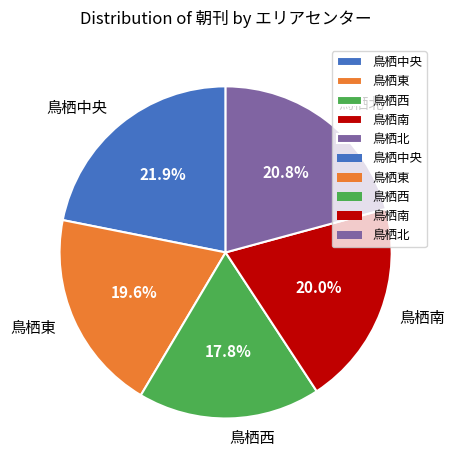

What percentage do 鳥栖南 and 鳥栖北 together represent?

40.8%